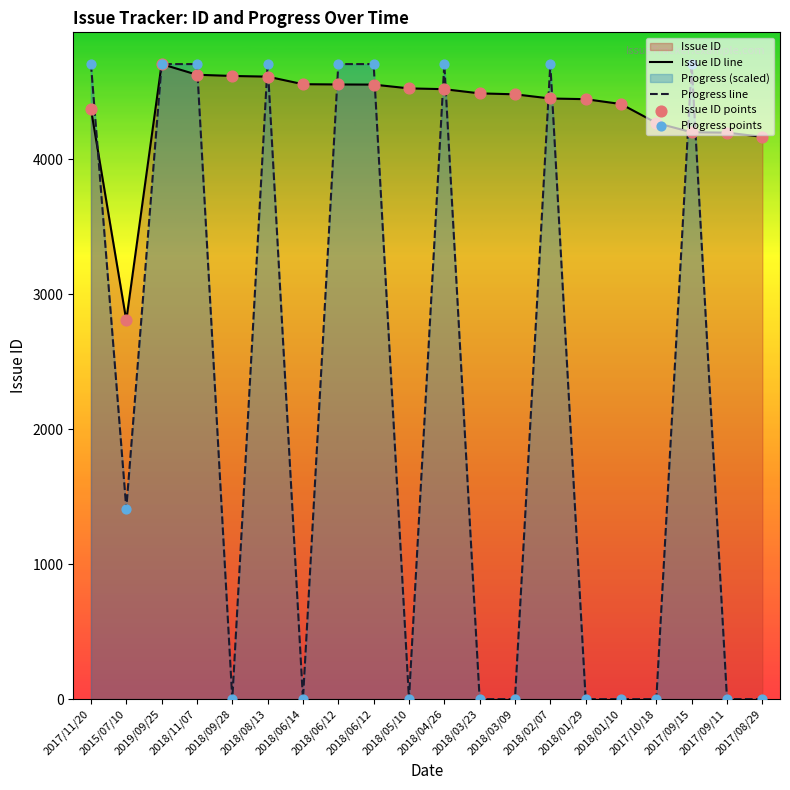

Which series has the largest total across all categories?

Issue ID line